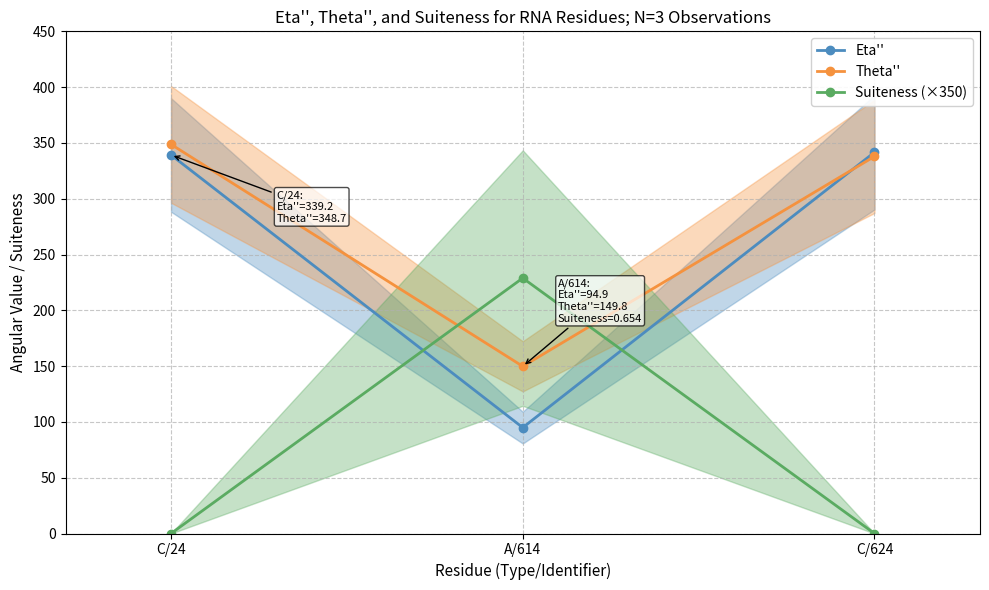

Does the chart display data point markers on the line(s)?

Yes